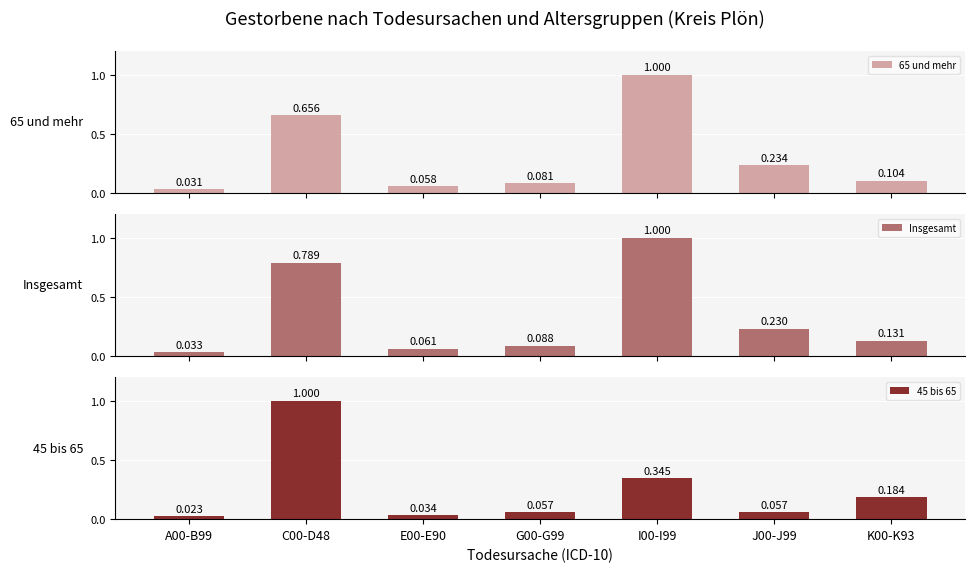

Which series has the largest total across all categories?

Insgesamt